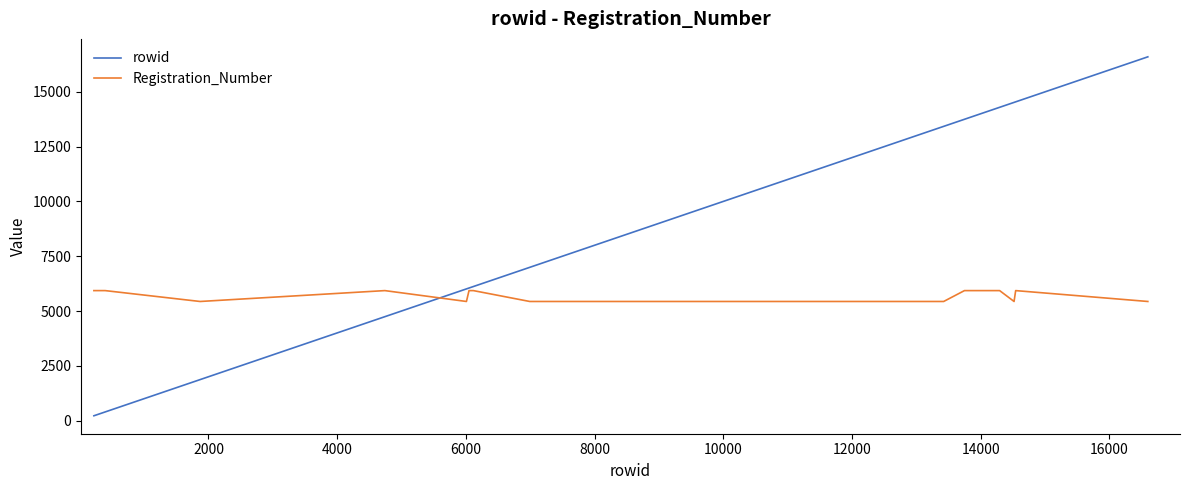

Which series has the widest spread of values?

rowid